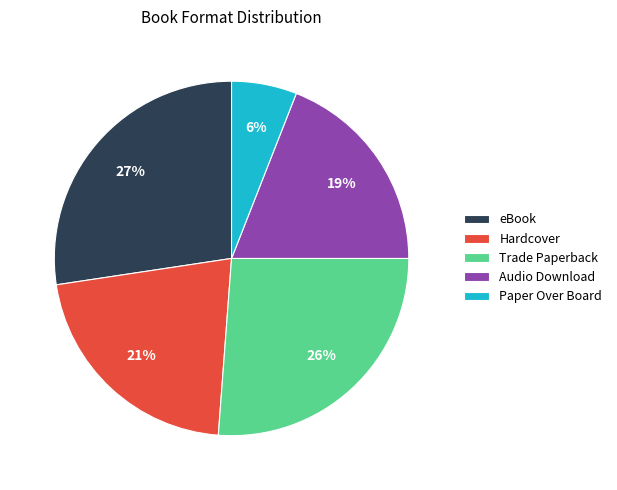

Combined, do Trade Paperback and eBook account for over 50%?

Yes